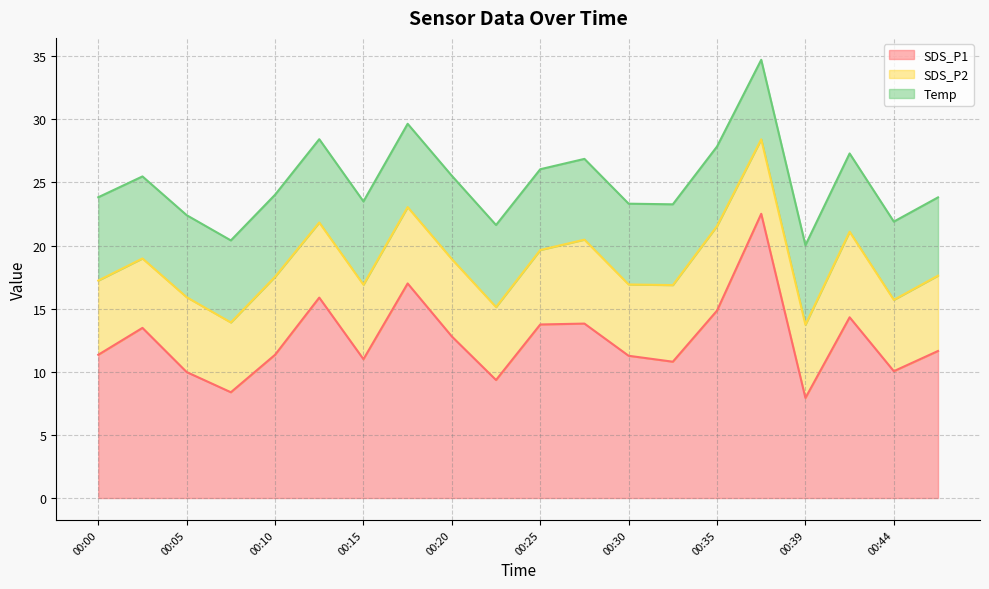

Which category has the lowest value in the SDS_P1 series?

00:39